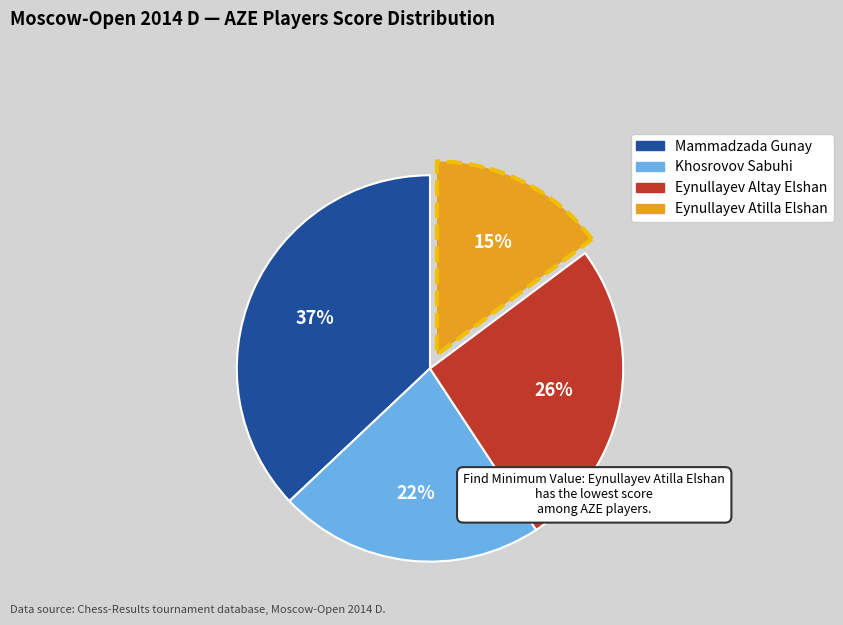

How many segments does this pie chart have?

4